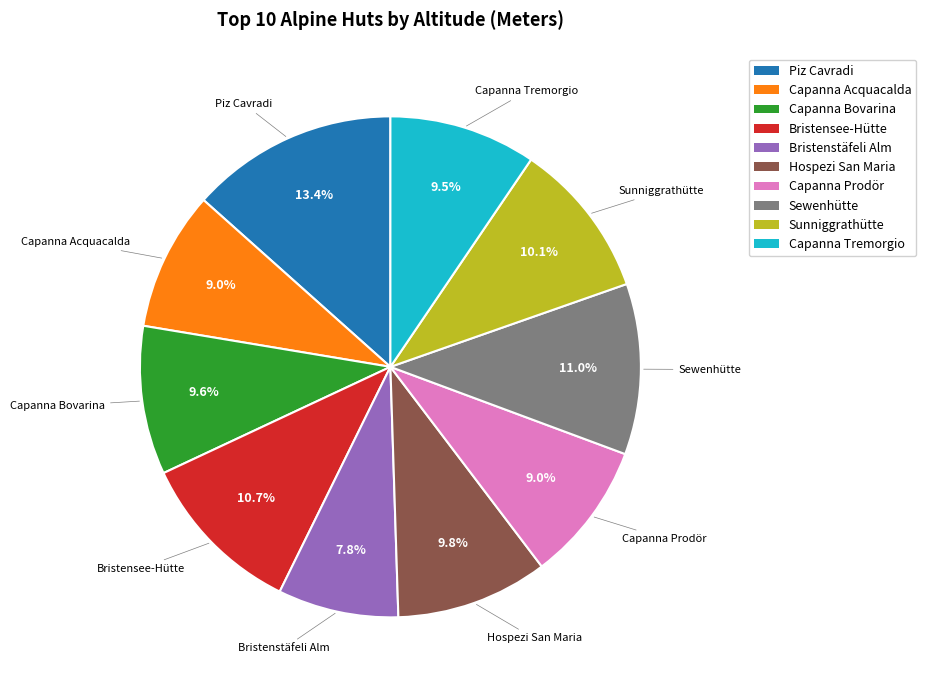

True or false: Capanna Prodör accounts for 9% of the total.

True